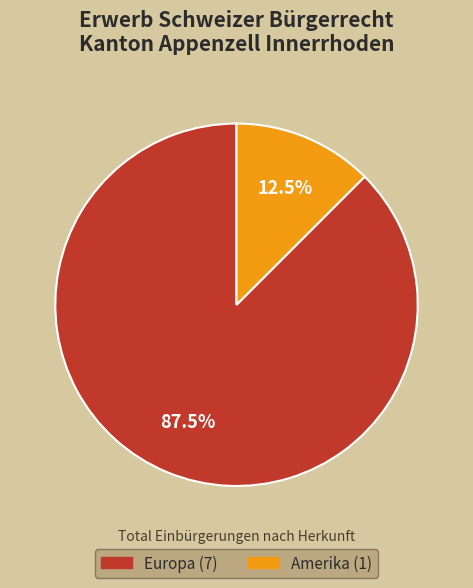

Is there any slice that represents more than half of the pie?

Yes